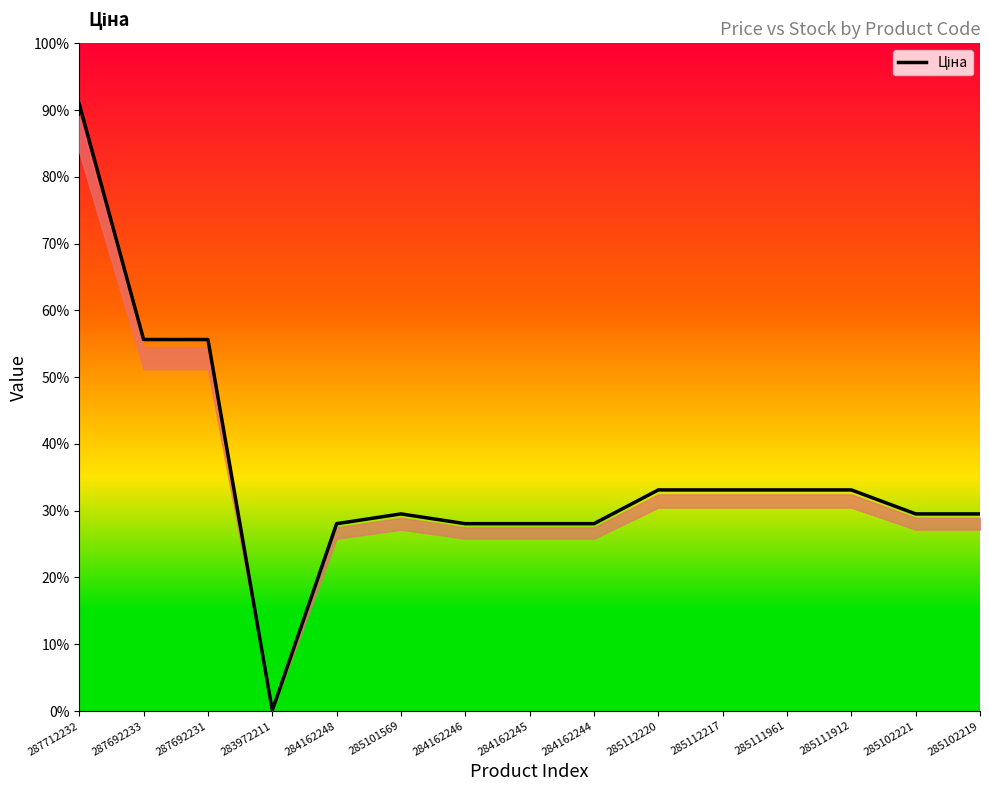

Where is the data nearest to the value 15545?

287692233